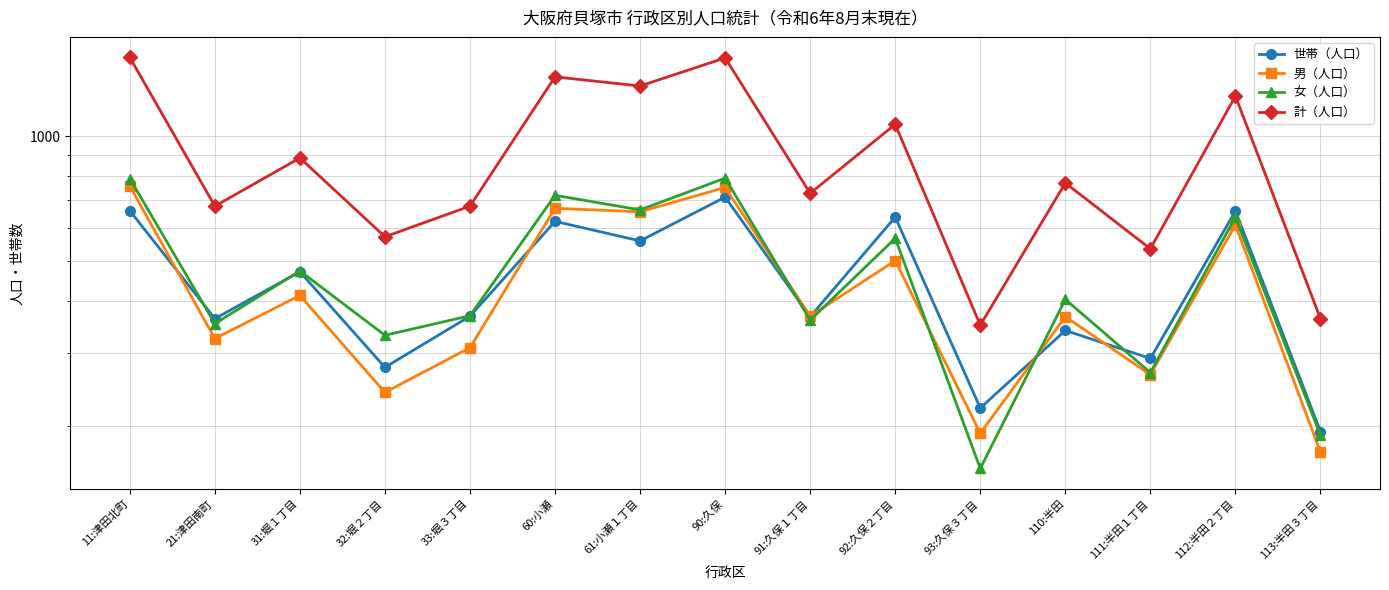

How many lines are shown in the chart?

4